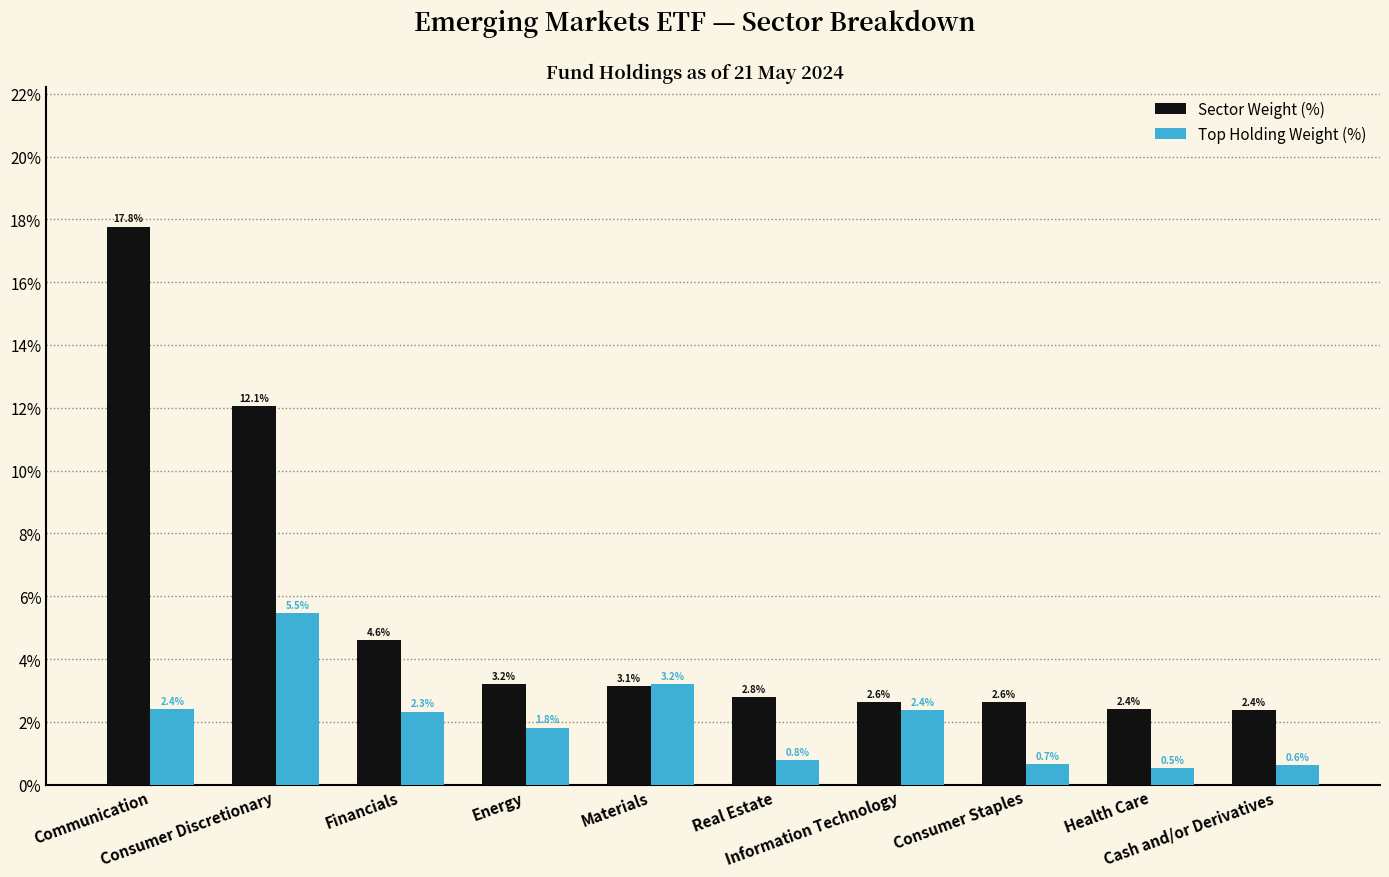

What is the greatest value displayed?

17.8